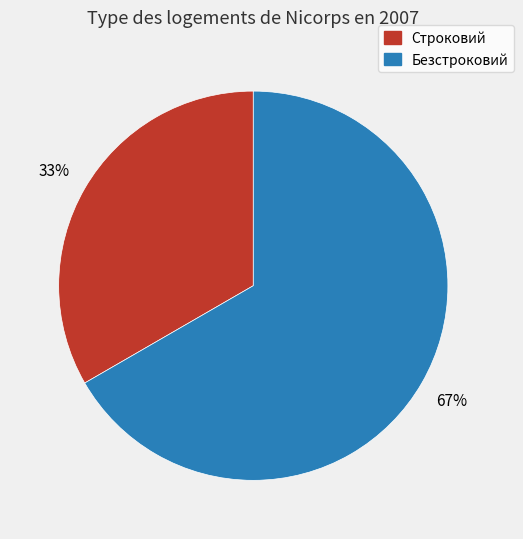

Which has a higher value, Строковий or Безстроковий?

Безстроковий